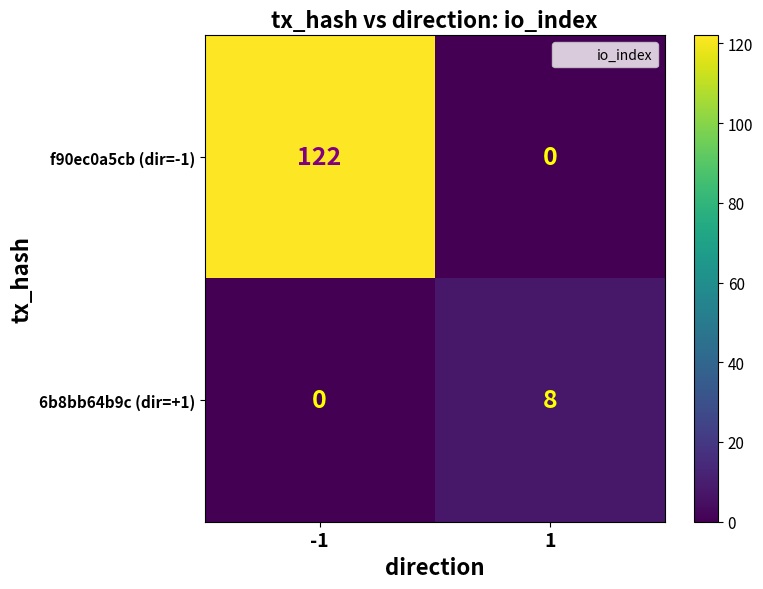

How many values in the 6b8bb64b9c (dir=+1) series are below 8?

1